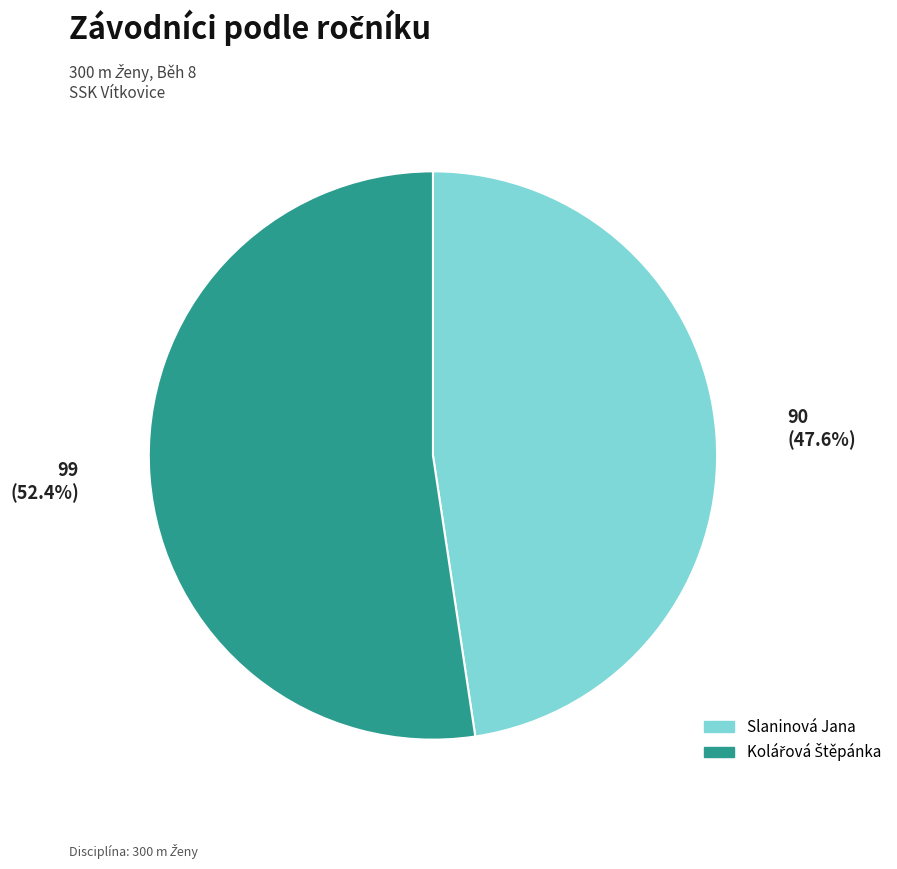

What percentage is NOT represented by Slaninová Jana?

52.4%